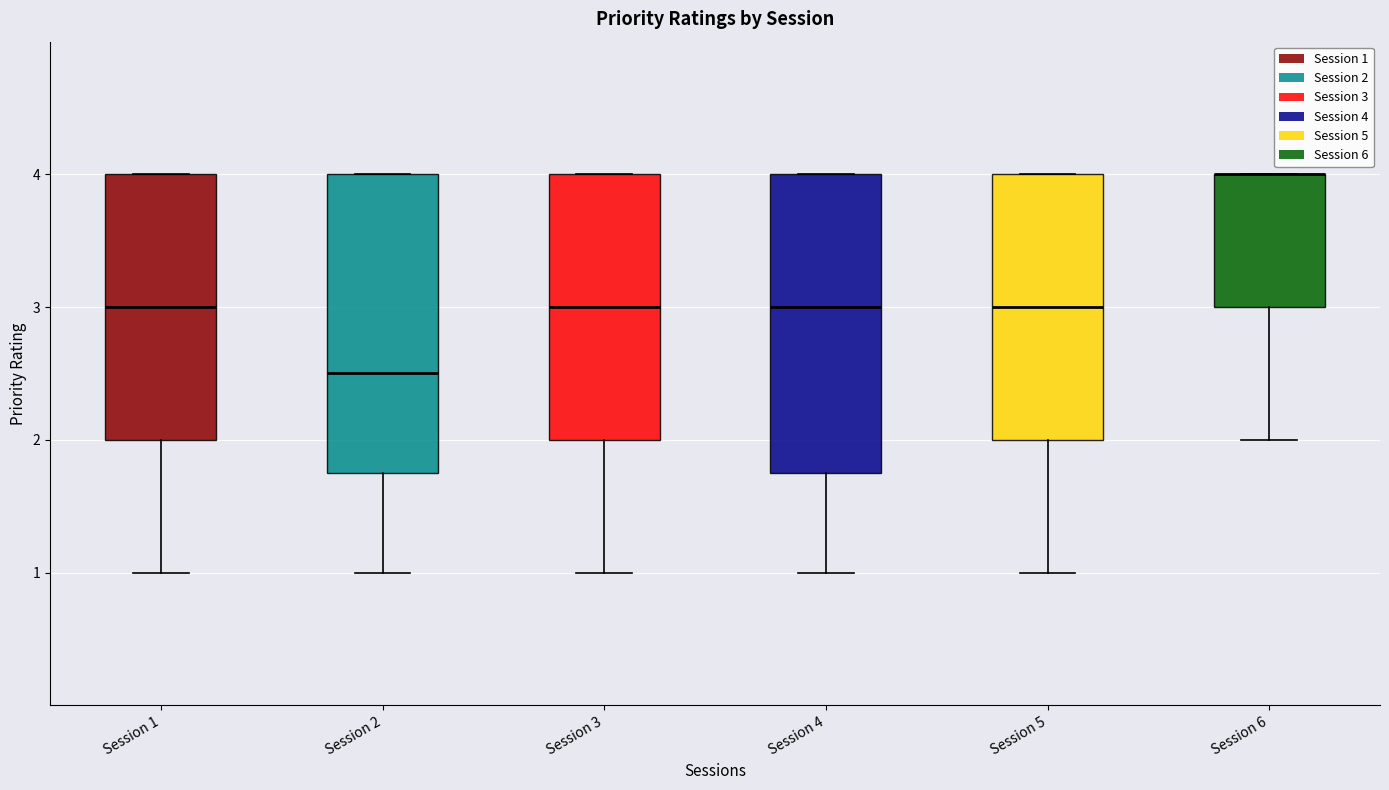

Where is the lower edge of the box for Session 6 on the y-axis? The values are not printed on the chart, so give them approximately, as read against the axis.

3.0